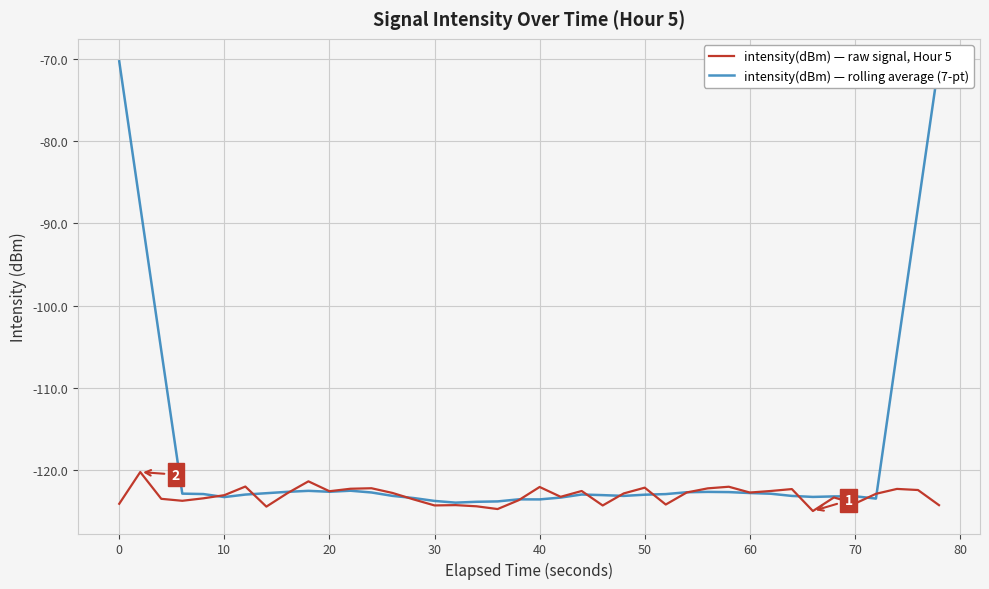

Which series has the largest range (max minus min)?

intensity(dBm) — rolling average (7-pt)